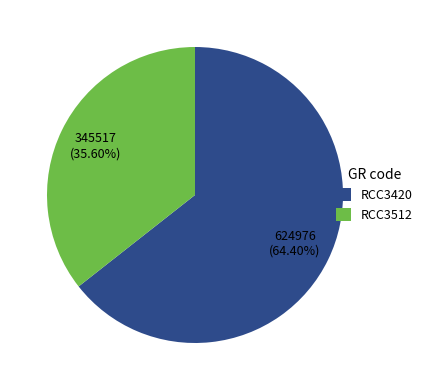

Count the number of slices in the pie.

2